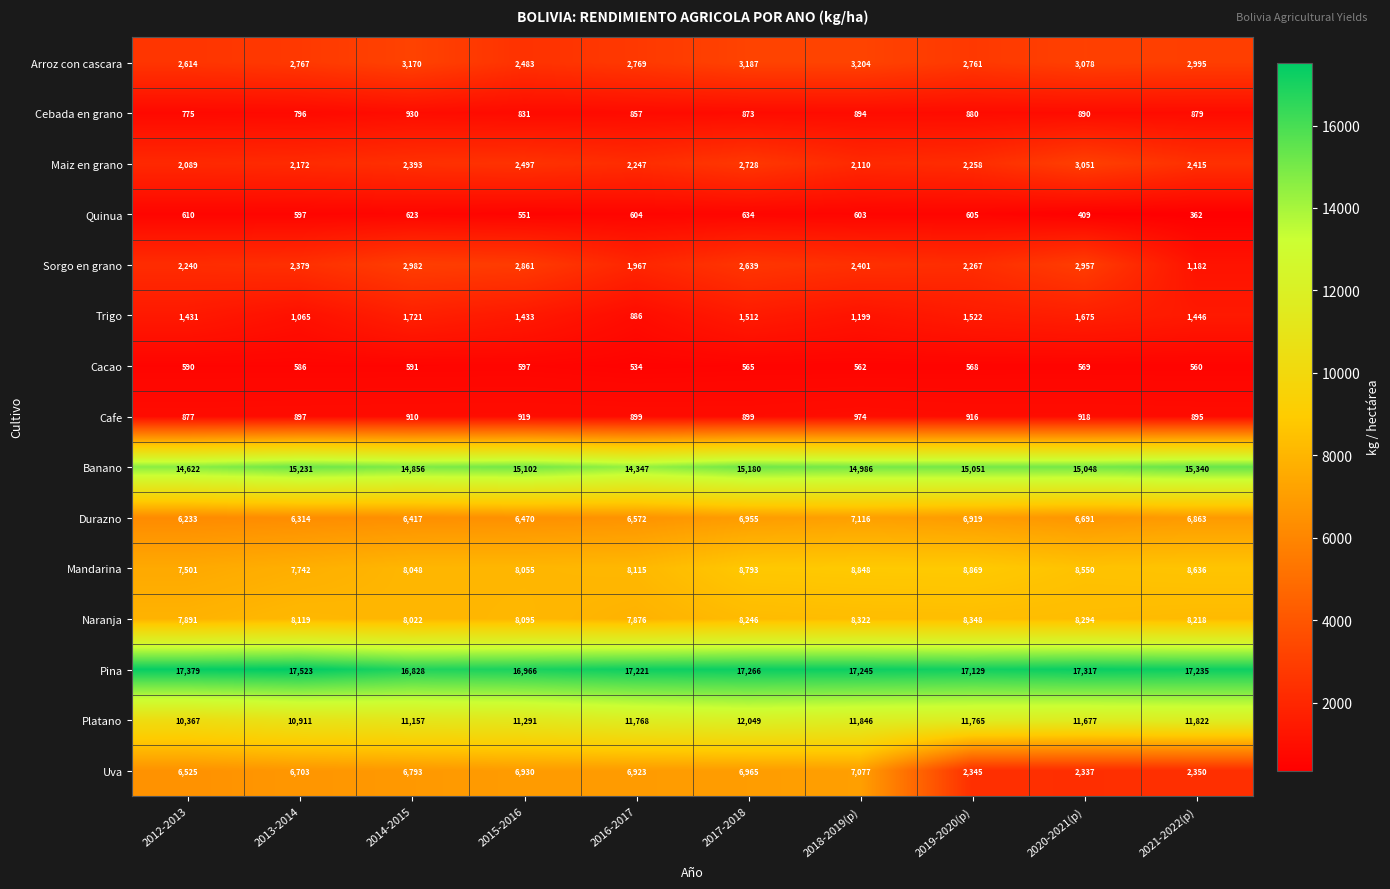

What value does the Naranja series have at 2012-2013, to the nearest 50?

7900